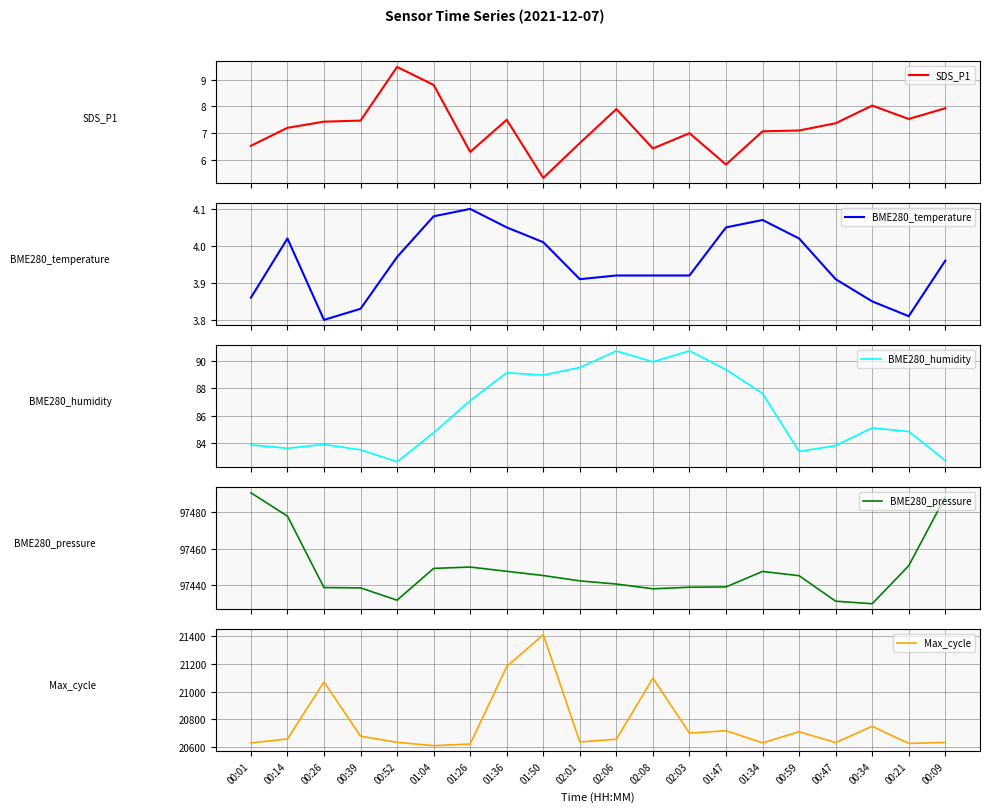

What is the average value of the BME280_temperature series?

4.0